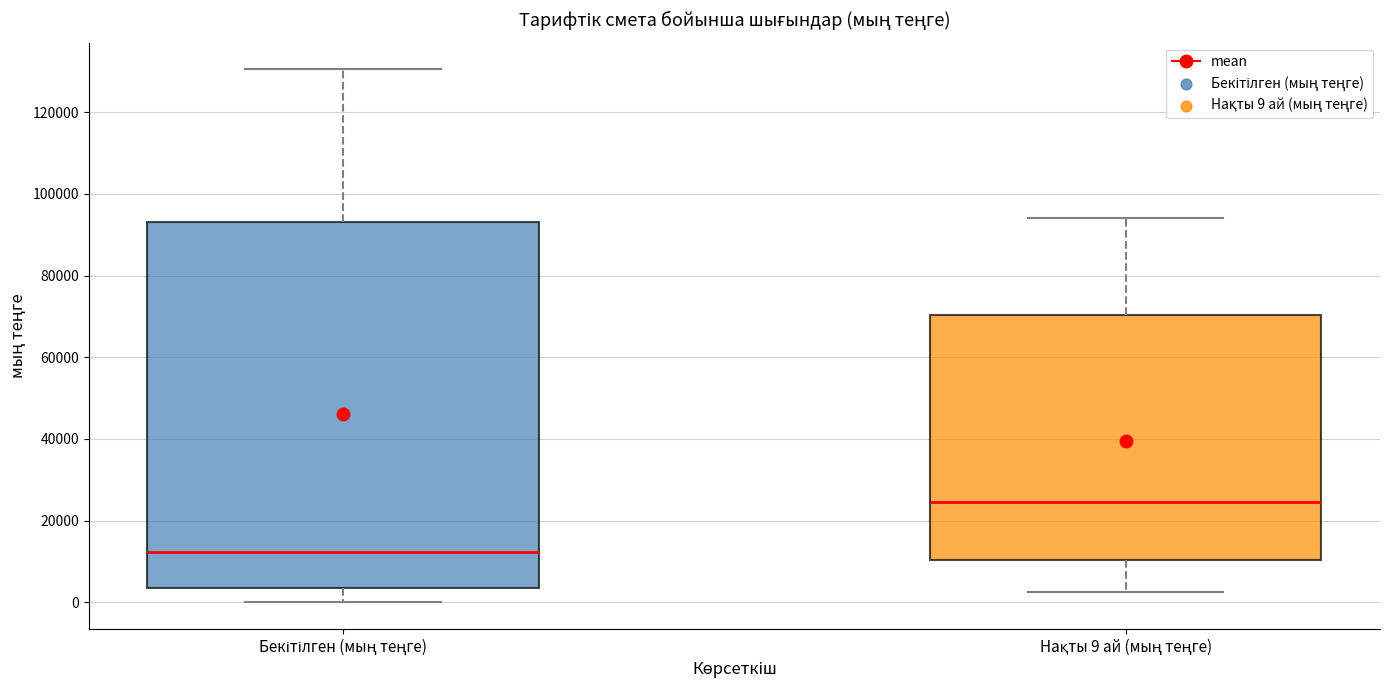

Reading left to right, transcribe this box plot: for each box, give where its median line is, the range the box spans, and where its two whiskers end, as read against the y-axis. The values are not printed on the chart, so give them approximately, as read against the axis.

Бекітілген (мың теңге): median 12000, box 4000 to 94000, whiskers 0 to 130000
Нақты 9 ай (мың теңге): median 24000, box 10000 to 70000, whiskers 2000 to 94000